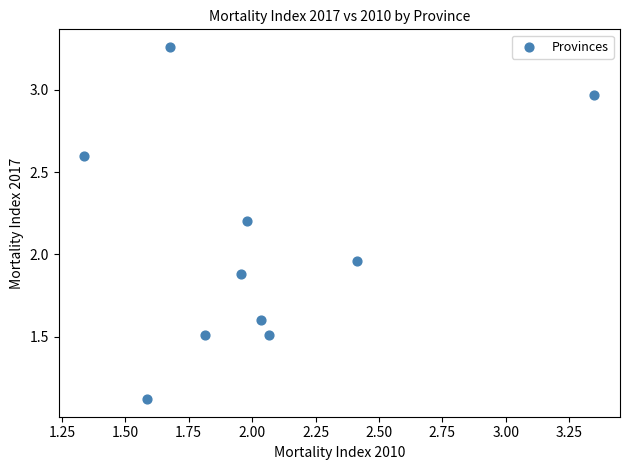

What is the average Y value?

2.1